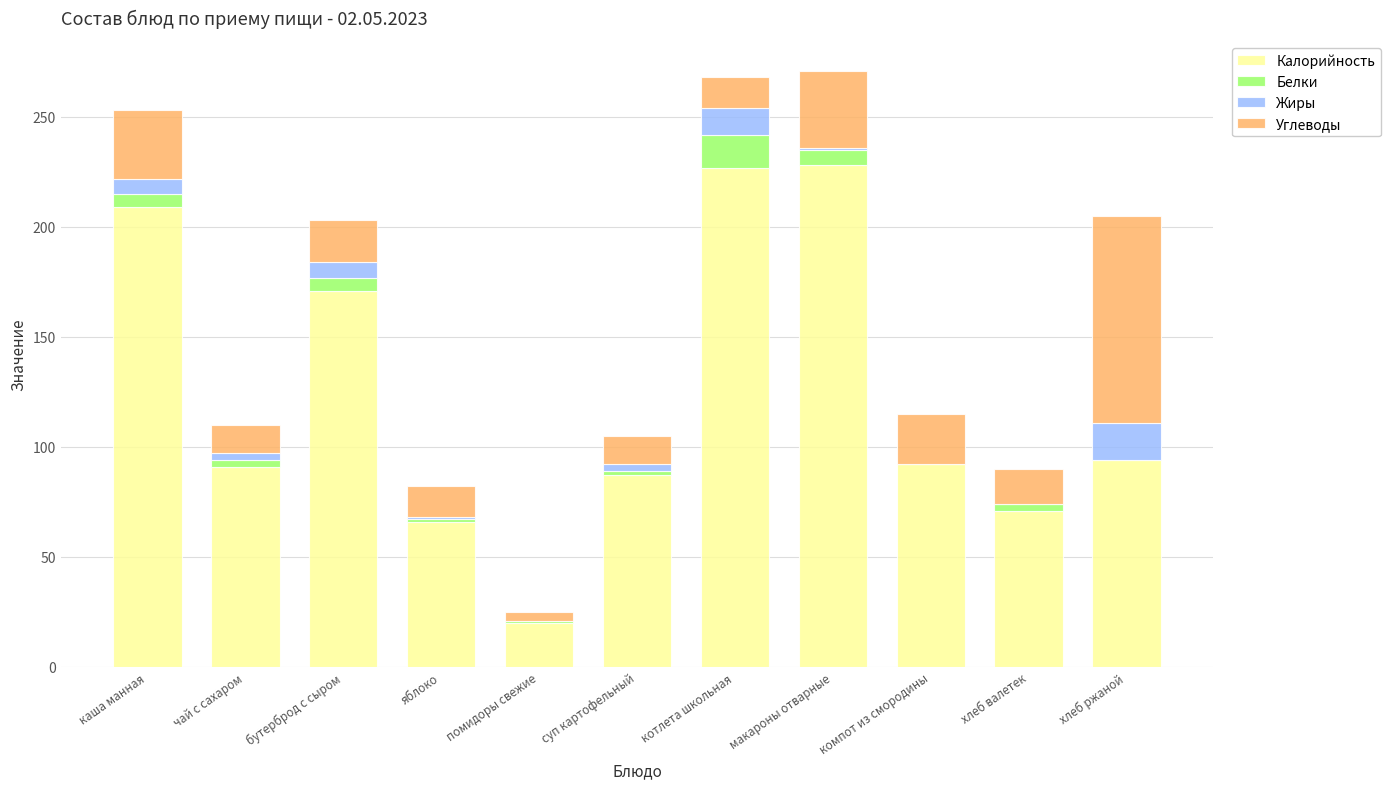

What is the sum of all Калорийность values?

1356